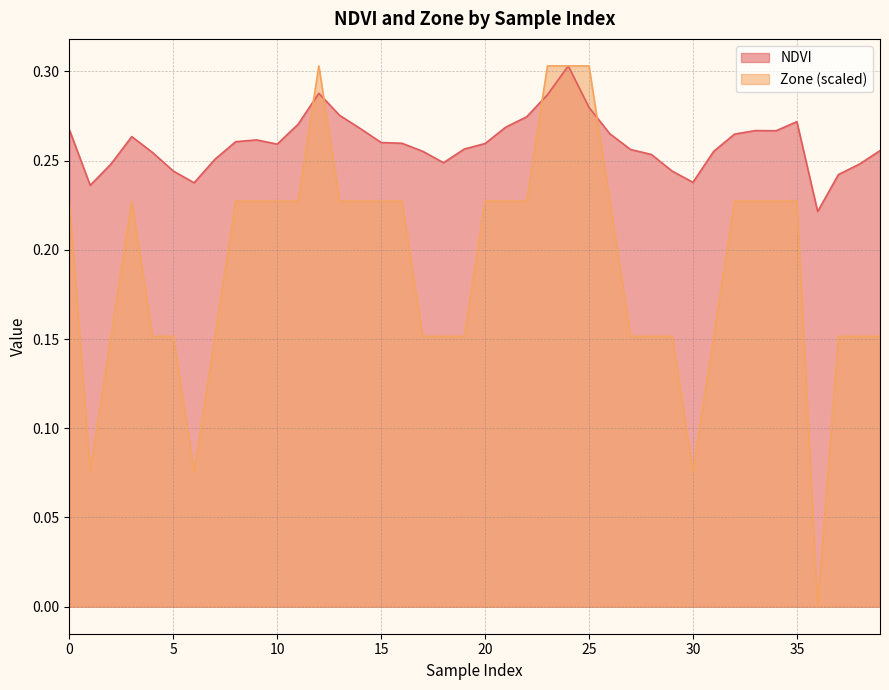

Where is the first local maximum for NDVI?

3